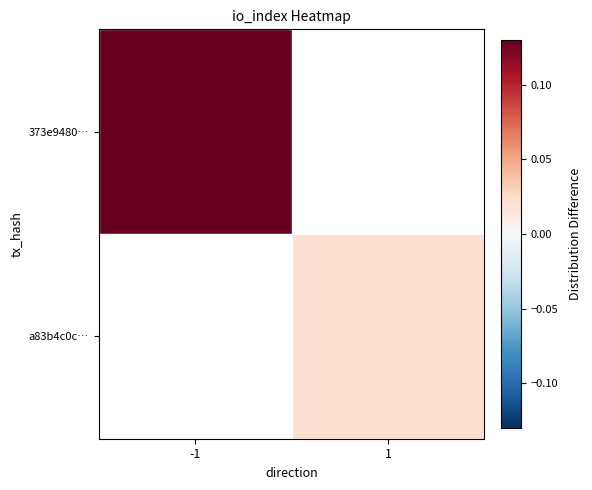

Which category has the highest value in the 373e9480… series?

-1